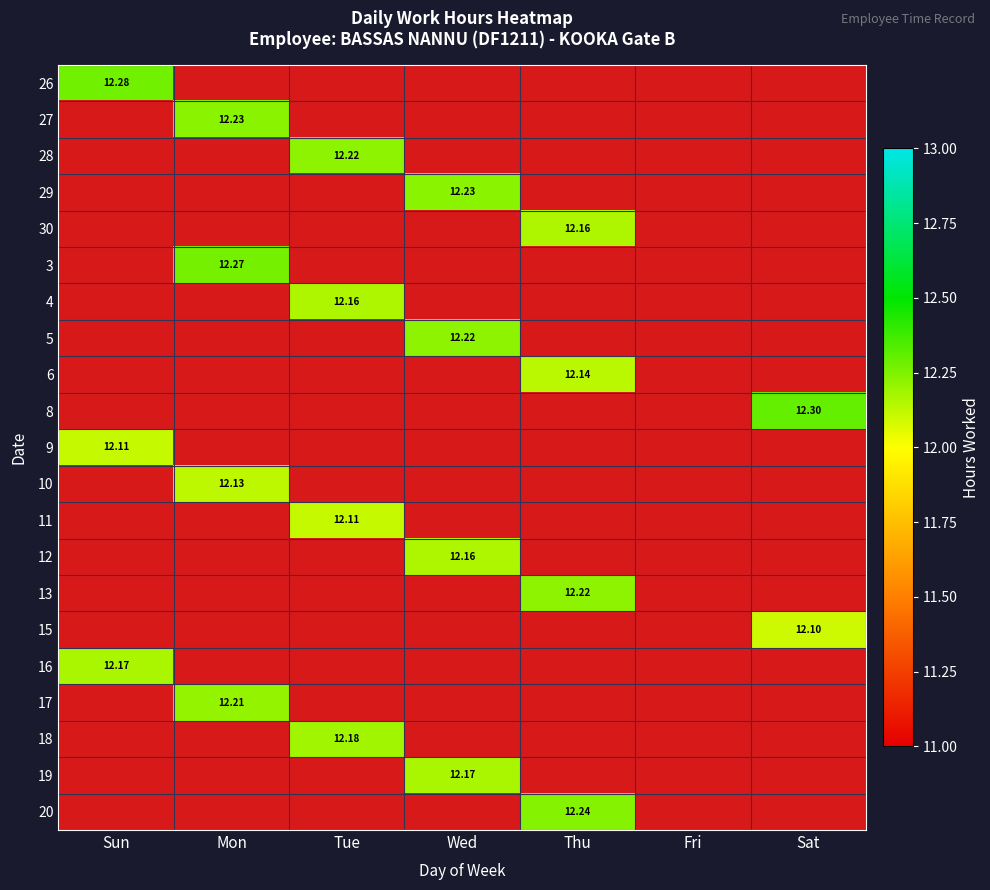

Which has a higher value, Tue or Wed?

Wed